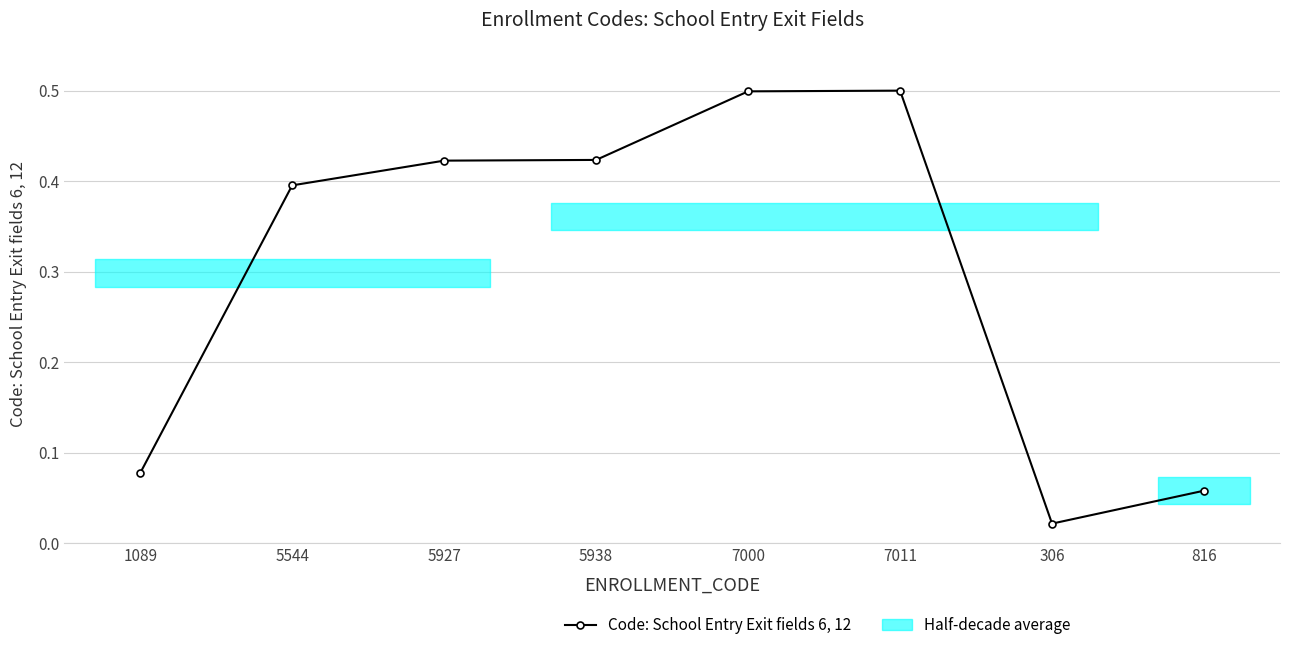

True or false: the data shows 0.2 at 7011.

False